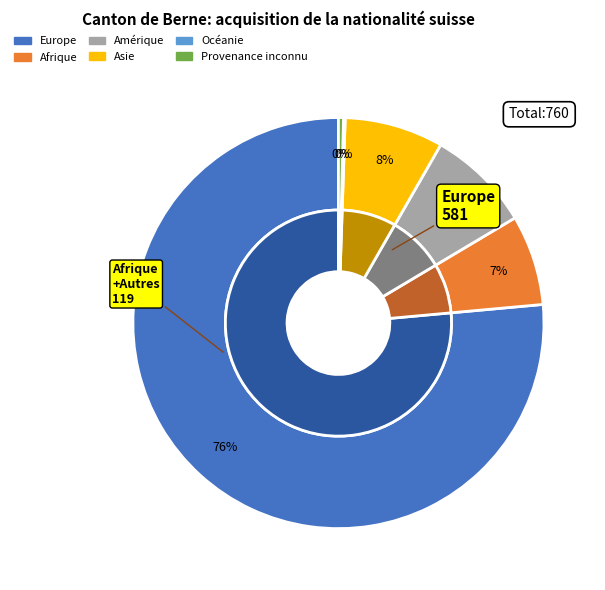

Does any single category account for the majority?

Yes